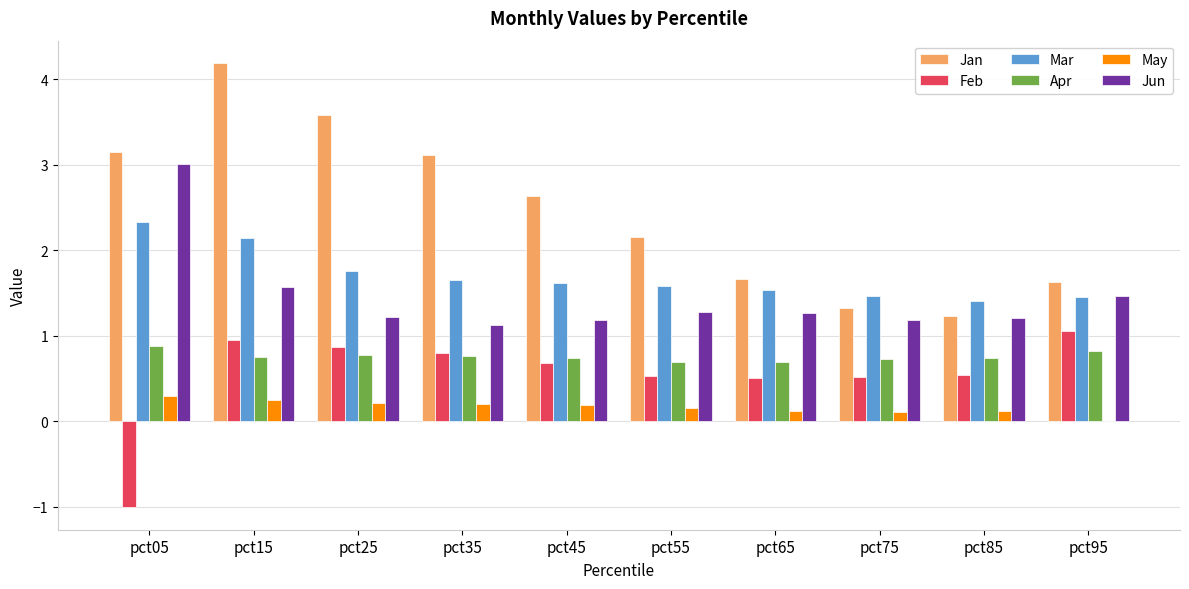

Is it true that Jun equals 3.0 at pct05?

True